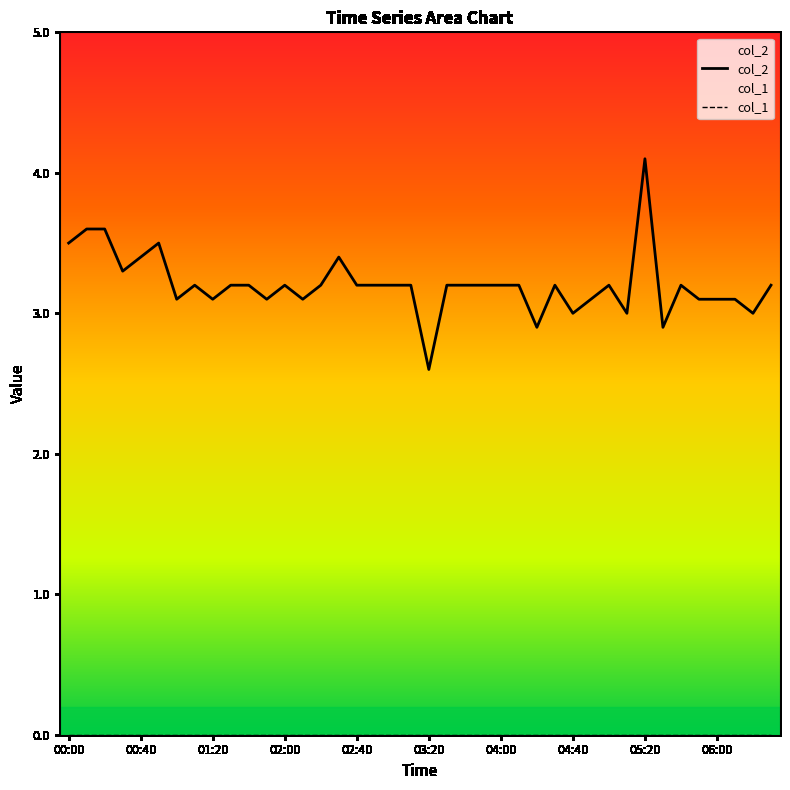

True or false: col_2 and col_1 intersect in this chart.

False